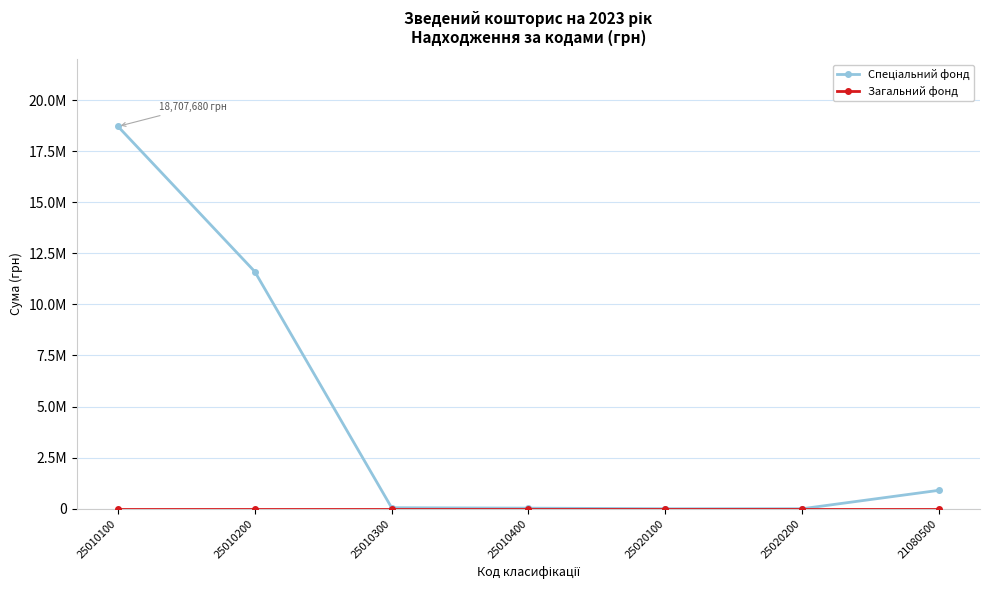

Which series changed the most between 25010300 and 25020100?

Спеціальний фонд